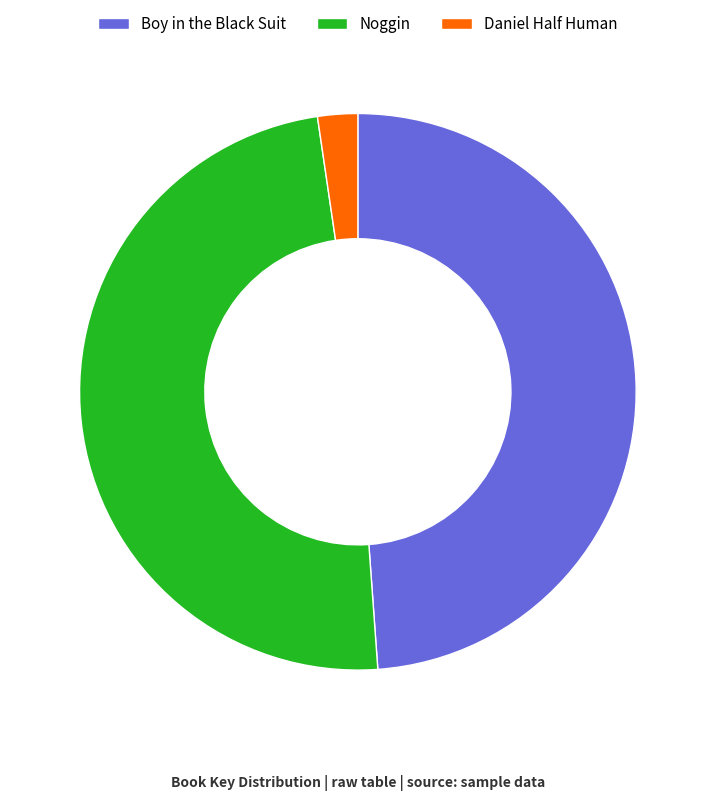

Is the sum of Boy in the Black Suit and Daniel Half Human greater than half?

Yes